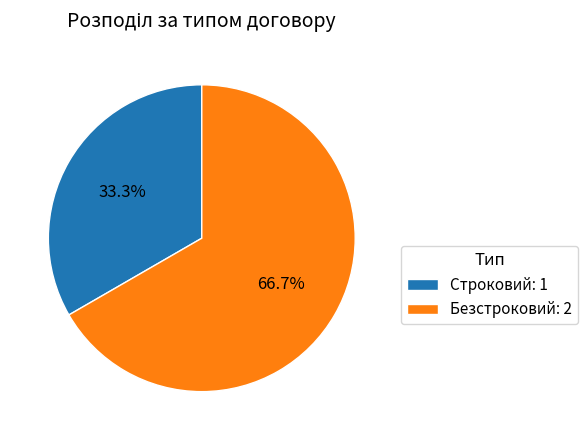

Is Строковий the majority of the pie?

No